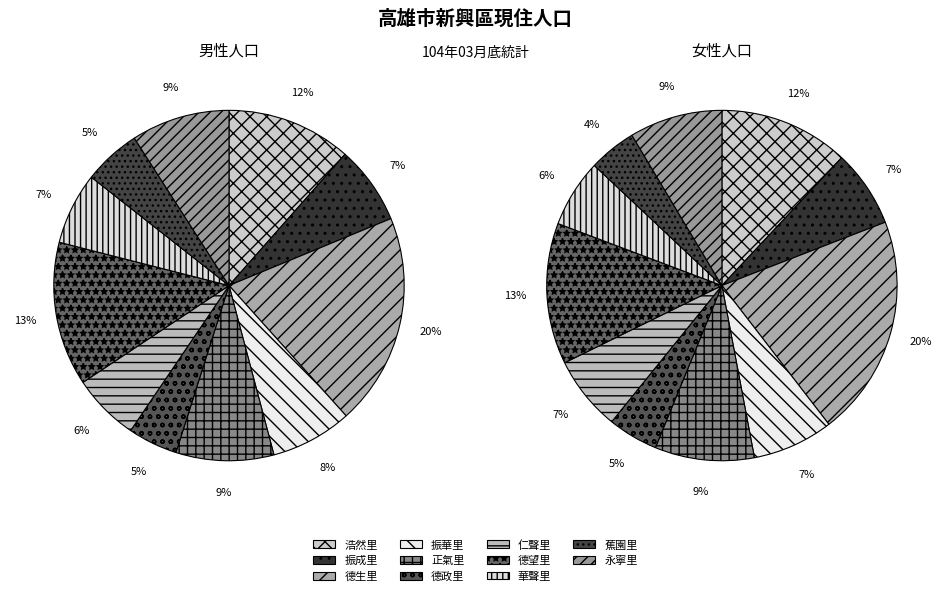

Does 永寧里 account for over 50% of the chart?

No